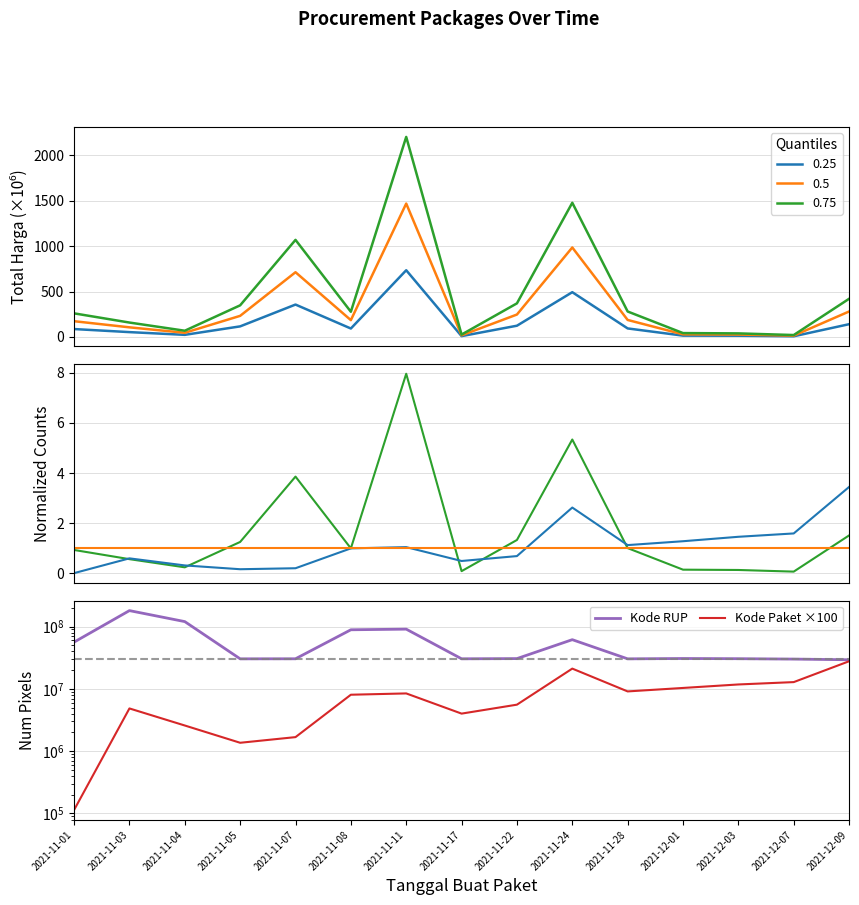

At which category does the chart reach its minimum across all series?

2021-11-01